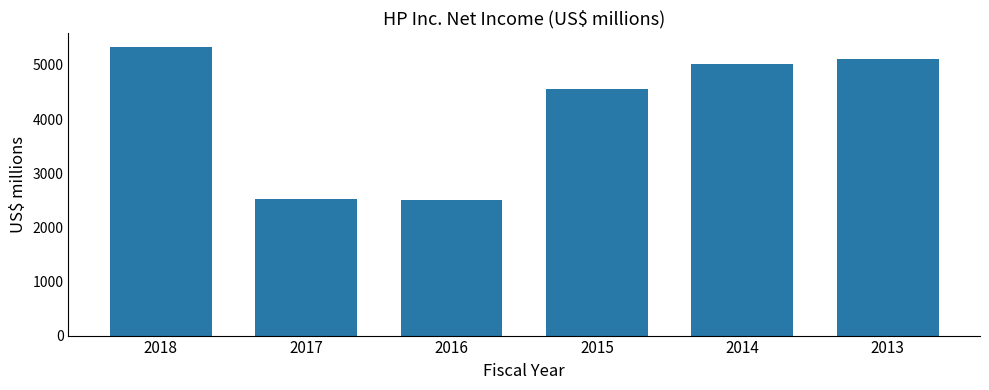

What is the sum of all values?

25029